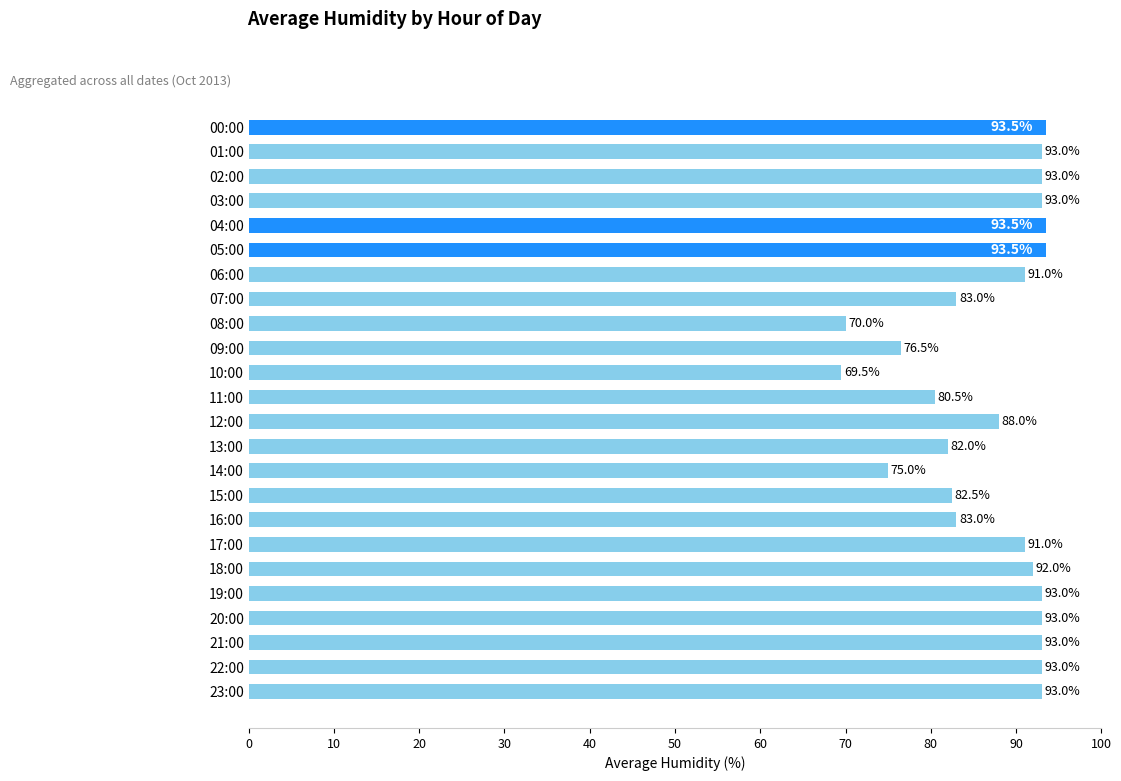

What is the difference between the second highest and minimum values?

24.0